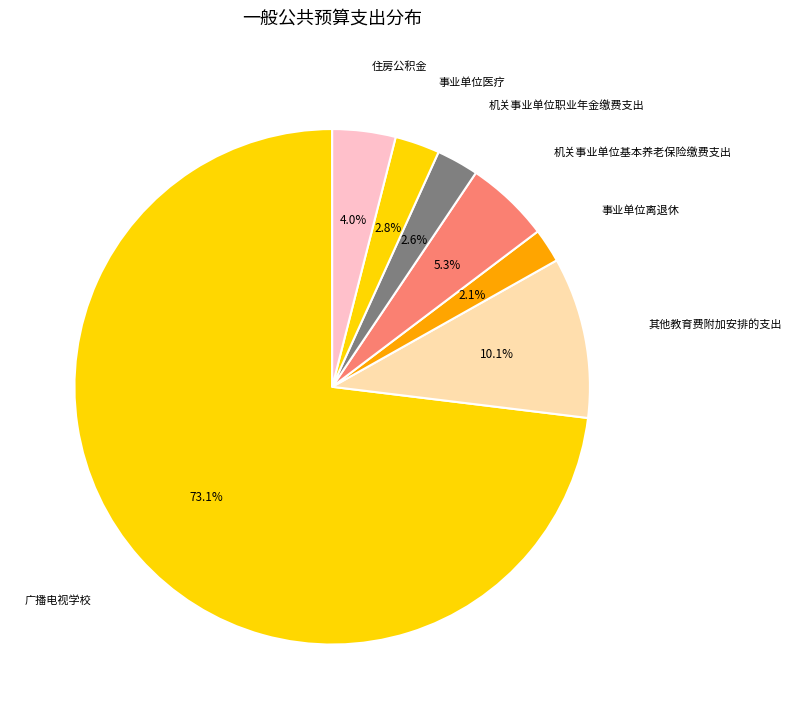

Which slice represents more than half of the pie?

广播电视学校